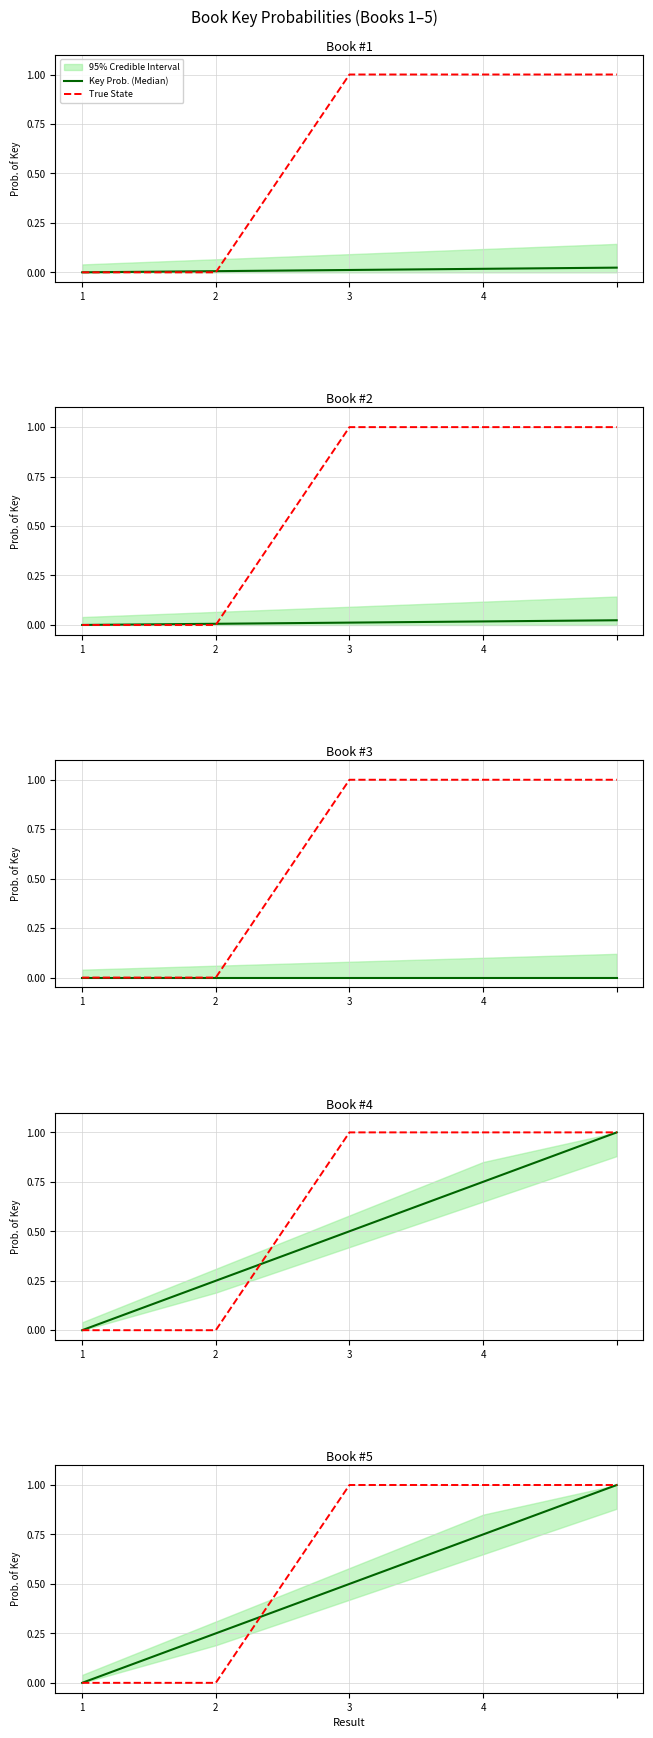

What is the difference between the highest and lowest values at 3?

0.5